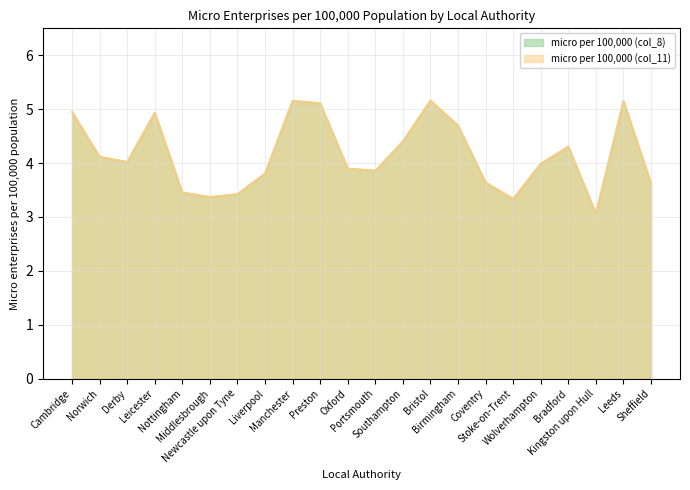

Reading right to left, transcribe all the data shown in this chart.

micro per 100,000 (col_8): 3.6	5.2	3.1	4.3	4.0	3.3	3.6	4.7	5.2	4.4	3.9	3.9	5.1	5.2	3.8	3.4	3.4	3.5	4.9	4.0	4.1	5.0
micro per 100,000 (col_11): 3.6	5.2	3.1	4.3	4.0	3.3	3.6	4.7	5.2	4.4	3.9	3.9	5.1	5.2	3.8	3.4	3.4	3.5	4.9	4.0	4.1	5.0